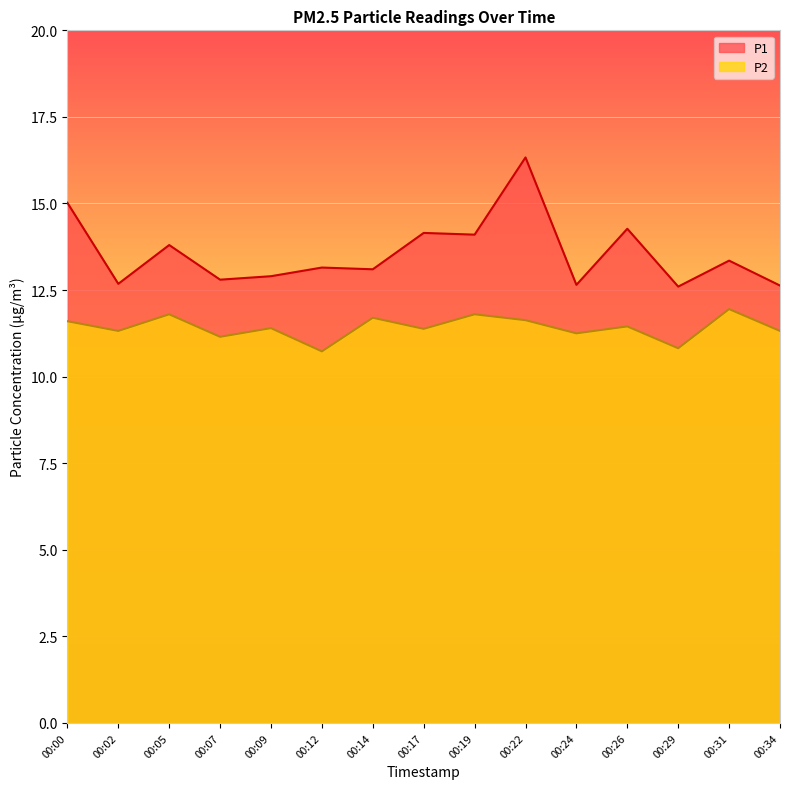

List the series in order of their overall mean, highest first.

P1, P2